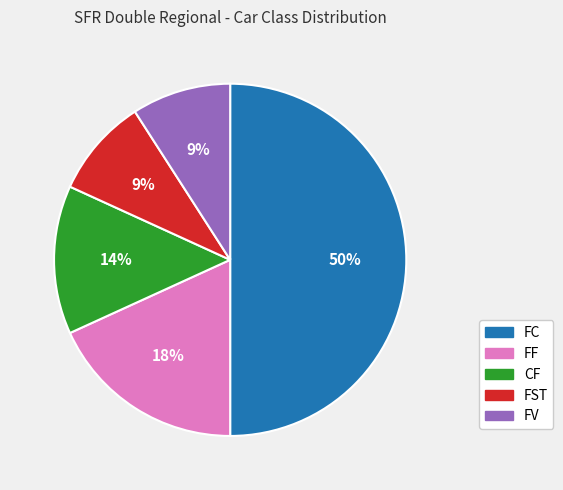

To the nearest percent, what is the difference between the largest and smallest slice percentages?

41%